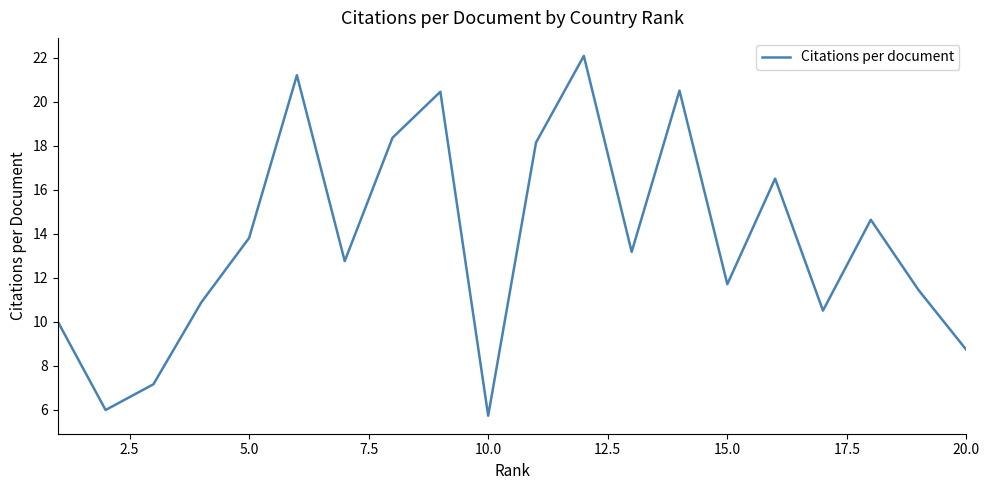

What is the difference between the maximum and minimum values?

16.4